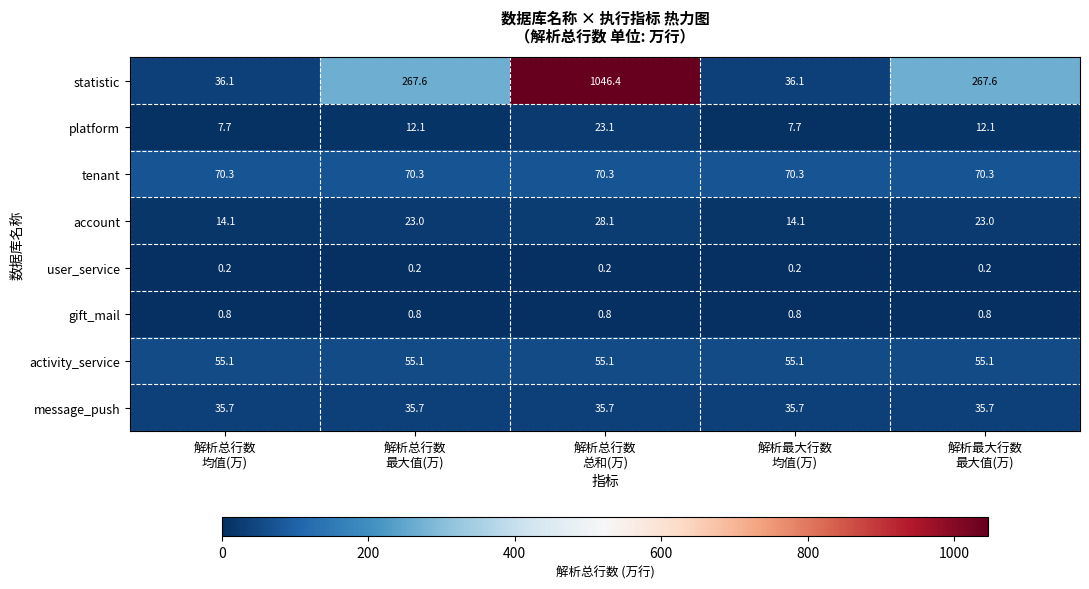

Which series has the largest total across all categories?

statistic